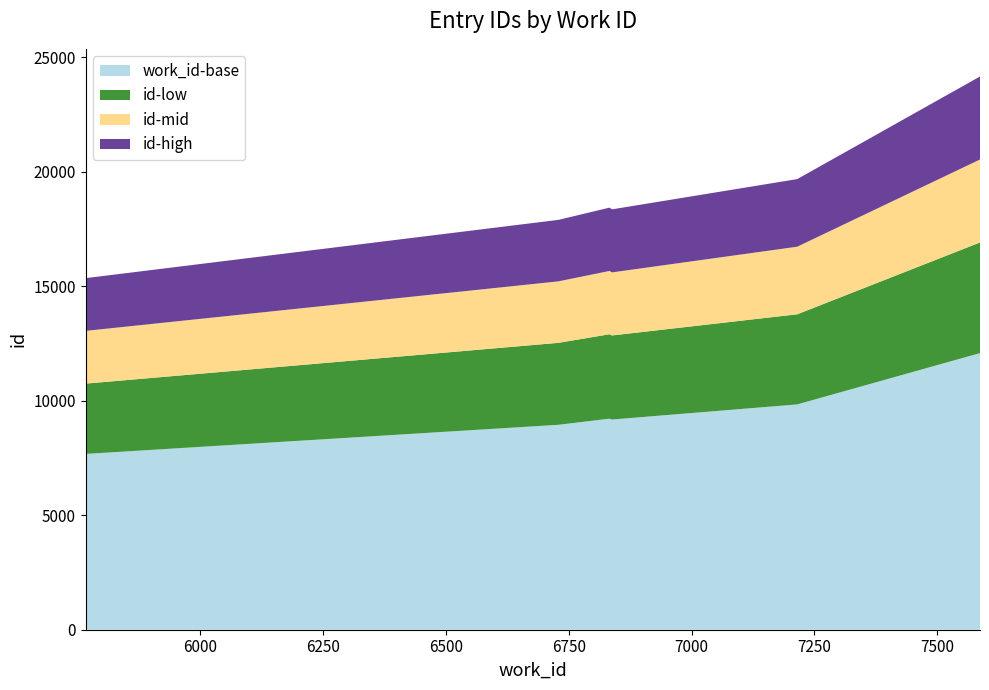

Reading left to right, transcribe all the data shown in this chart.

work_id: 5767=5767	6729=6729	6833=6833	6838=6838	7215=7215	7587=7587
id: 5767=15361	6729=17906	6833=18441	6838=18366	7215=19687	7587=24170